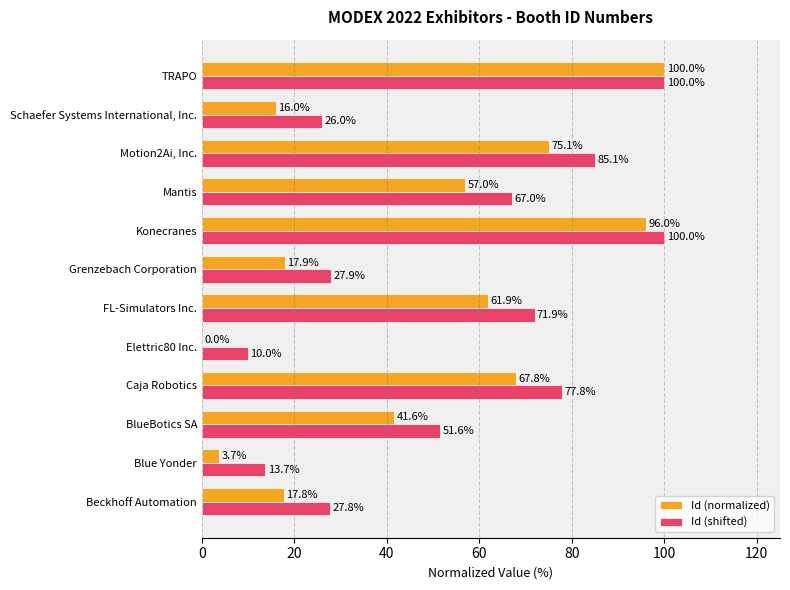

The Id (shifted) series shows 51.6 at BlueBotics SA. True or false?

True